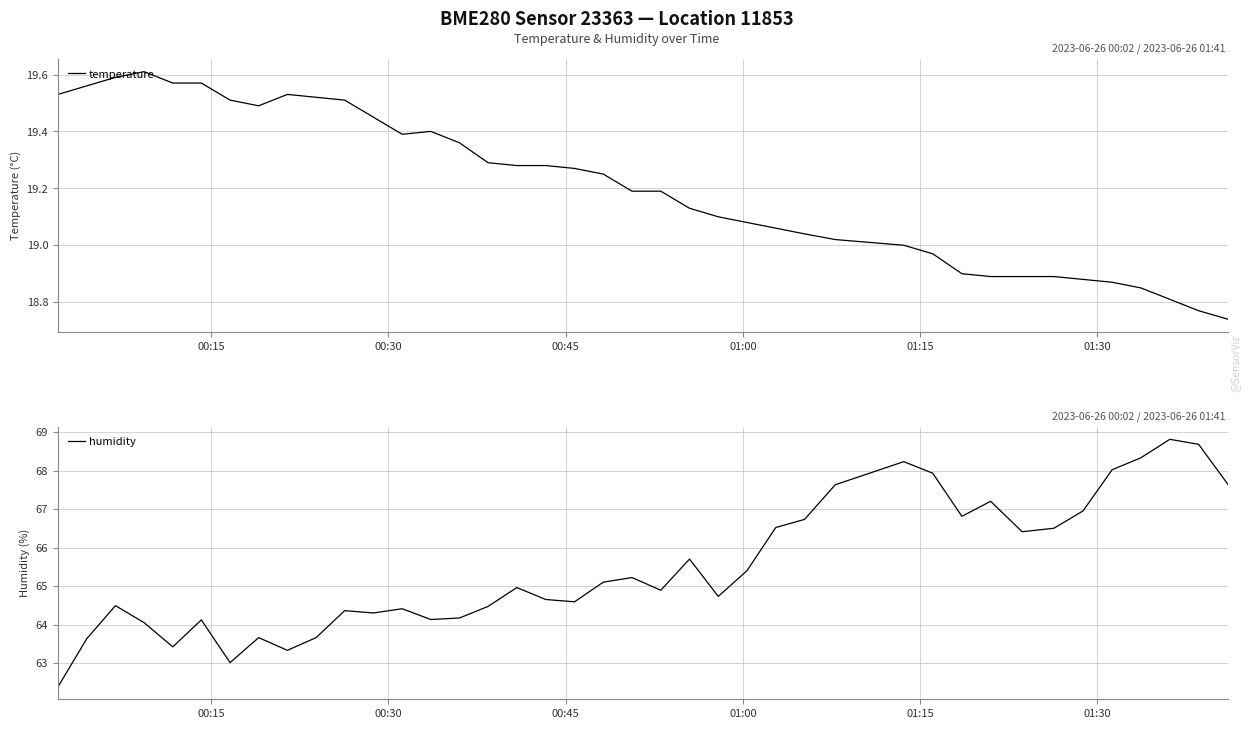

True or false: temperature and humidity intersect in this chart.

False